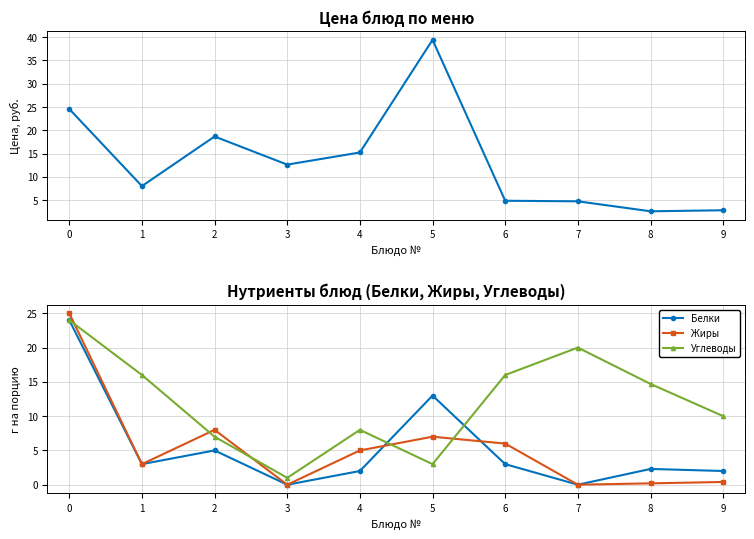

What is the sum of all Жиры values?

54.6